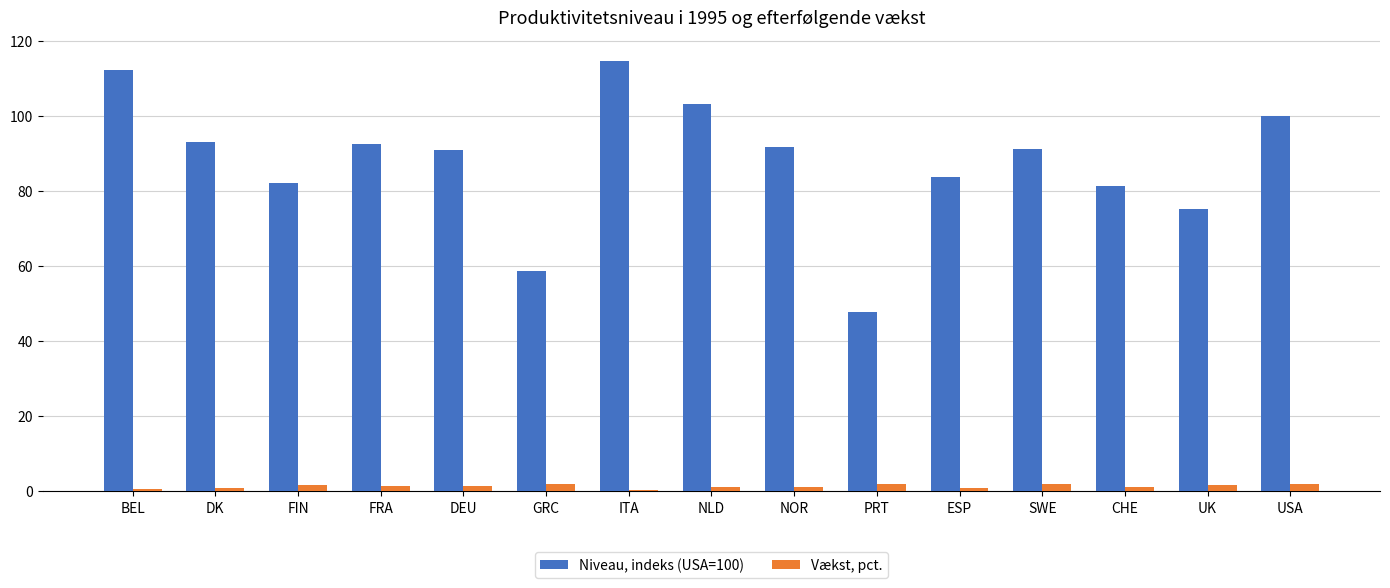

Rank the series by their maximum value, from highest to lowest.

Niveau, indeks (USA=100), Vækst, pct.